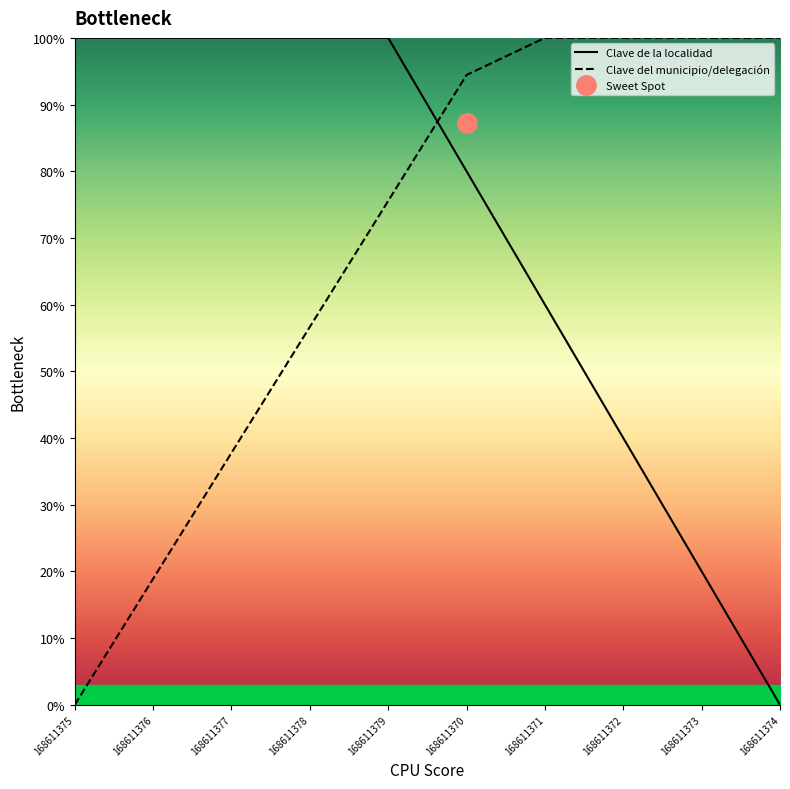

Count the number of data series in this chart.

2